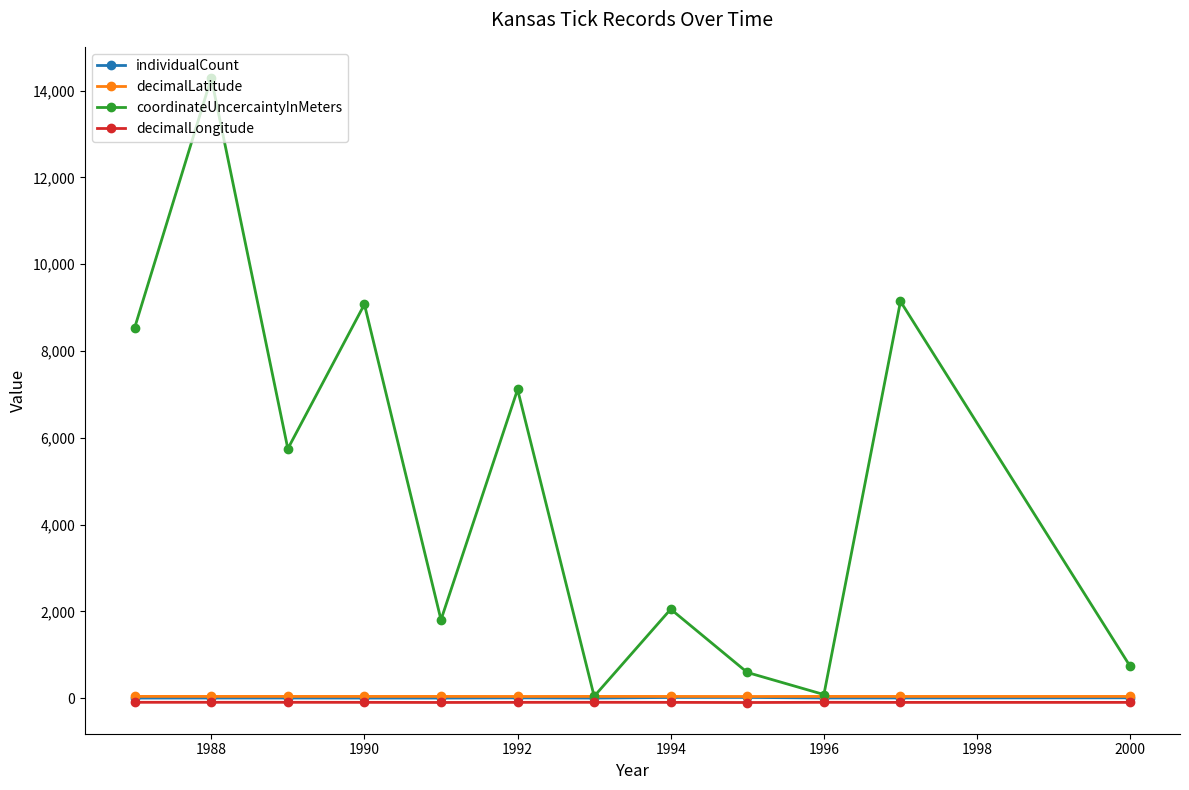

What is the greatest value displayed?

14292.0